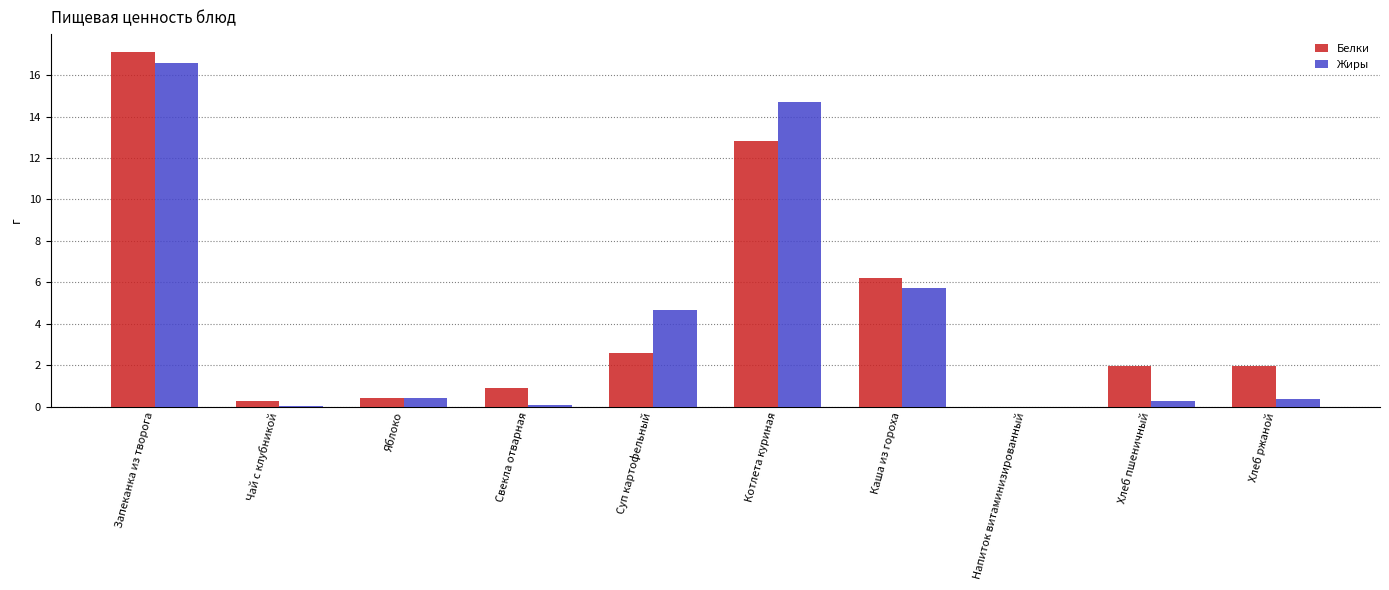

Which series changed the most between Суп картофельный and Напиток витаминизированный?

Жиры